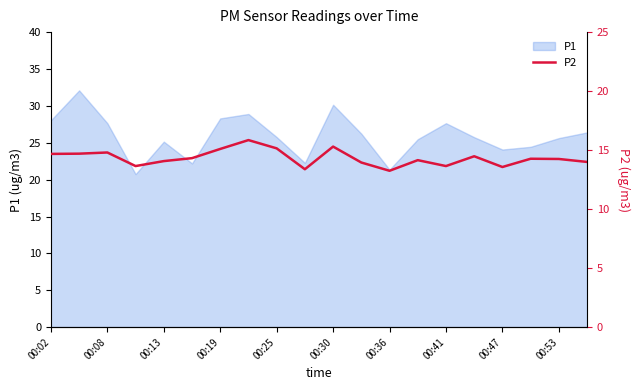

Count the number of categories in the chart.

20